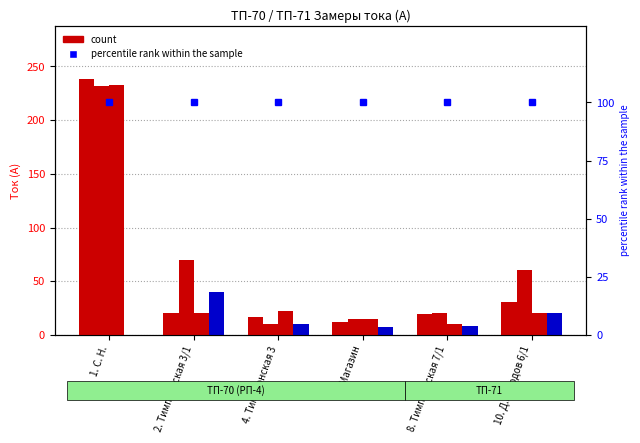

Reading left to right, extract all data points from this chart.

Ф-А: 238	20	17	12	19	31
Ф-В: 232	70	10	15	20	60
Ф-С: 233	20	22	15	10	20
«0»: 0	40	10	7	8	20